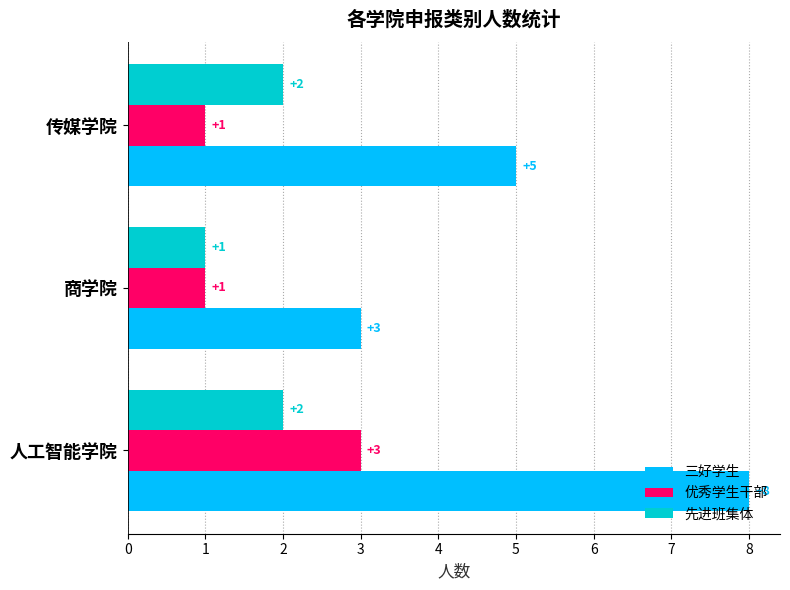

What is the minimum value for 三好学生?

3